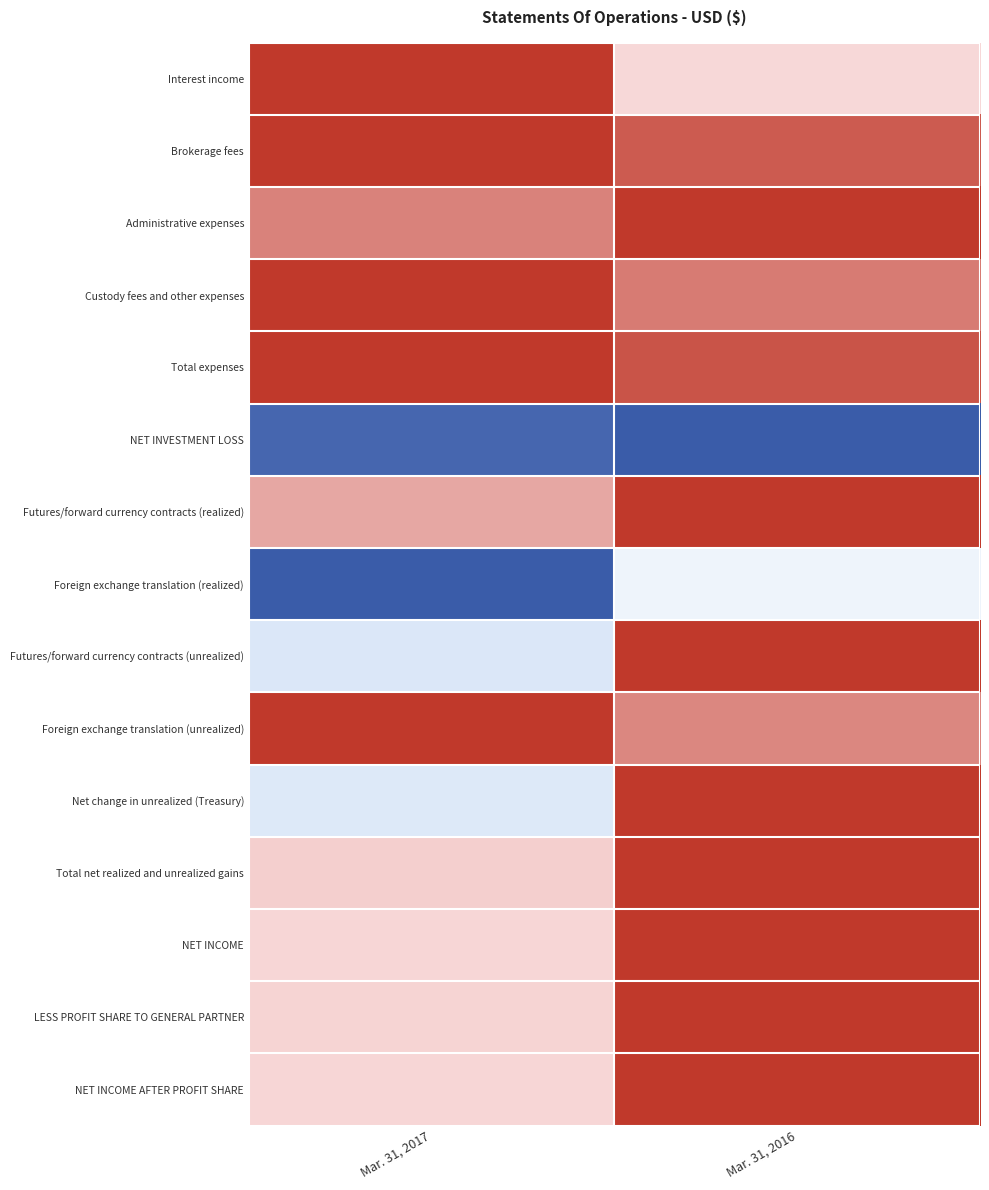

What is the spread (max minus min) of values at Mar. 31, 2017?

2.0